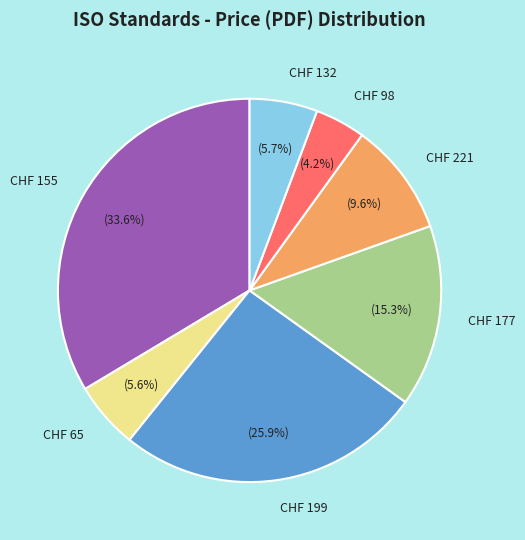

Count the number of slices in the pie.

7